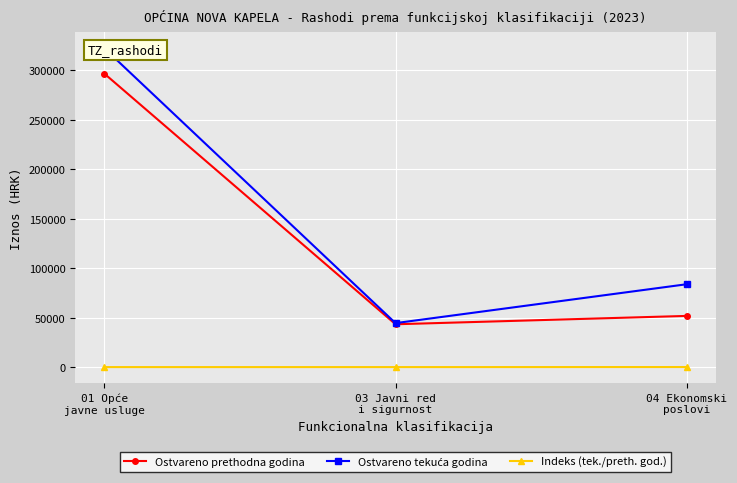

Is this an area chart (filled region under the line)?

No